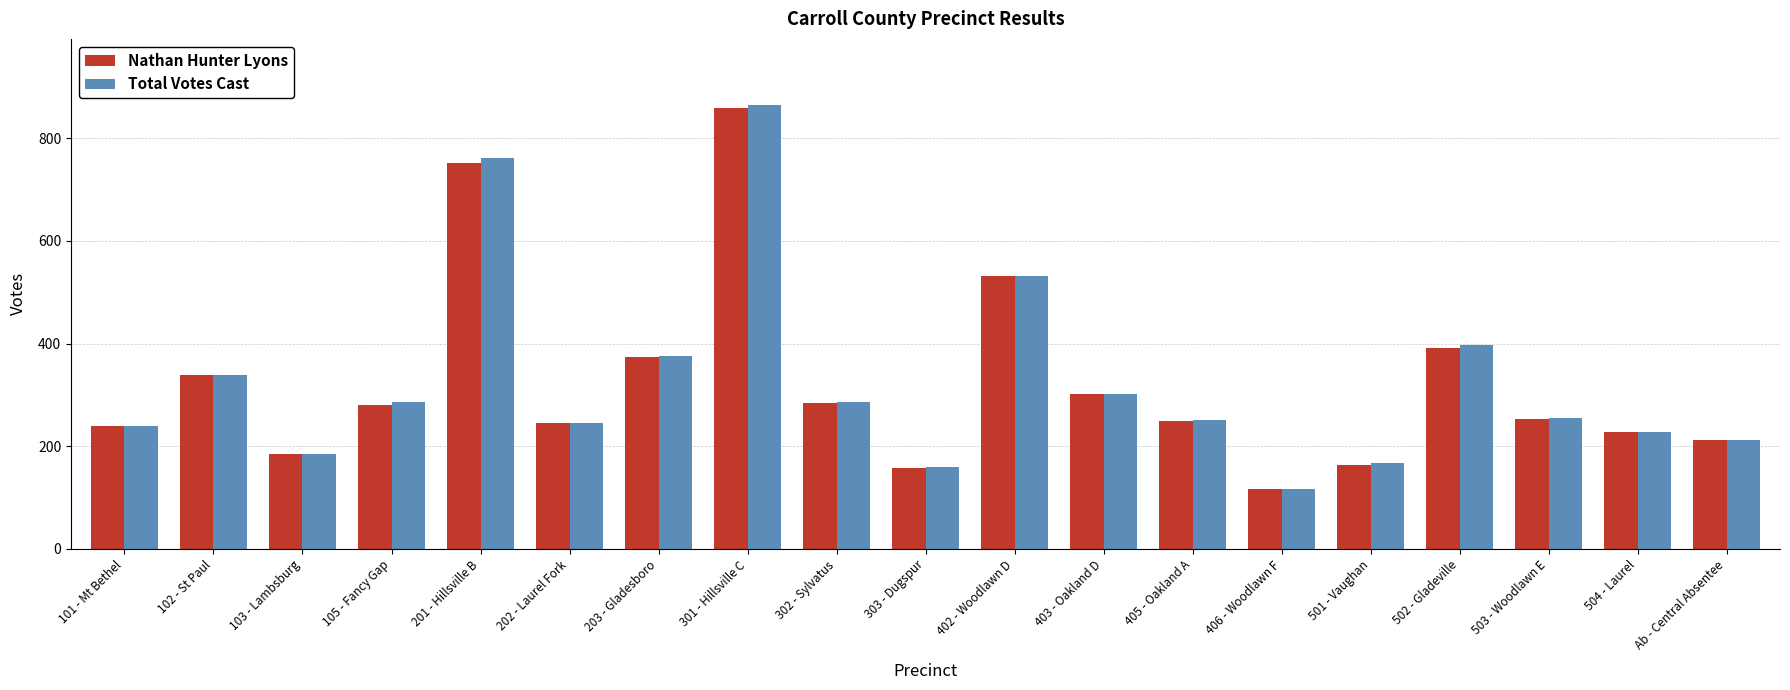

What is the minimum value for Nathan Hunter Lyons?

116